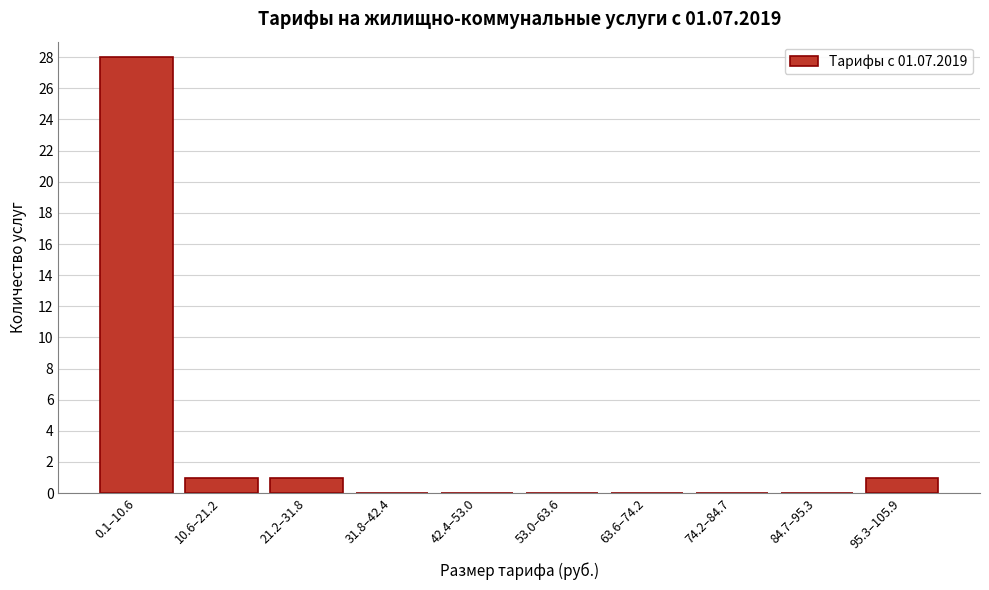

Reading left to right, list all the values displayed in this chart.

0.1–10.6=28	10.6–21.2=1	21.2–31.8=1	31.8–42.4=0	42.4–53.0=0	53.0–63.6=0	63.6–74.2=0	74.2–84.7=0	84.7–95.3=0	95.3–105.9=1